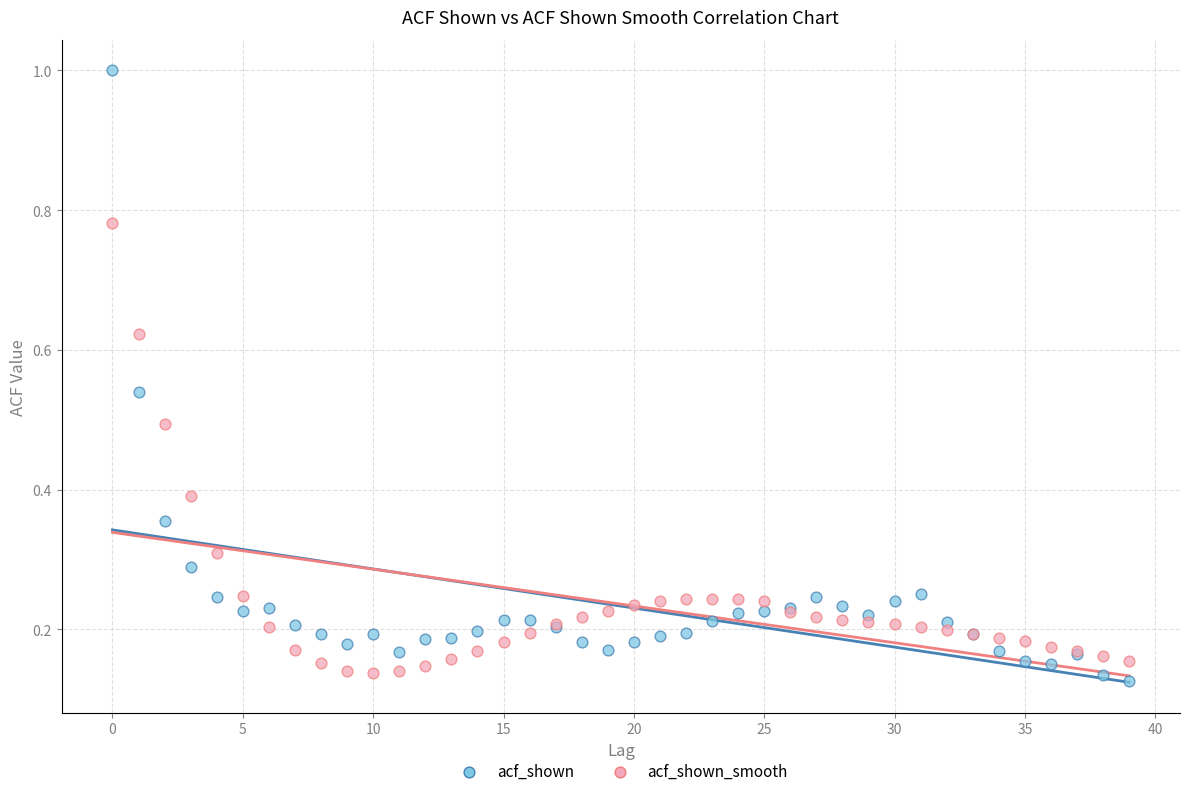

Which series contains the highest Y value?

acf_shown